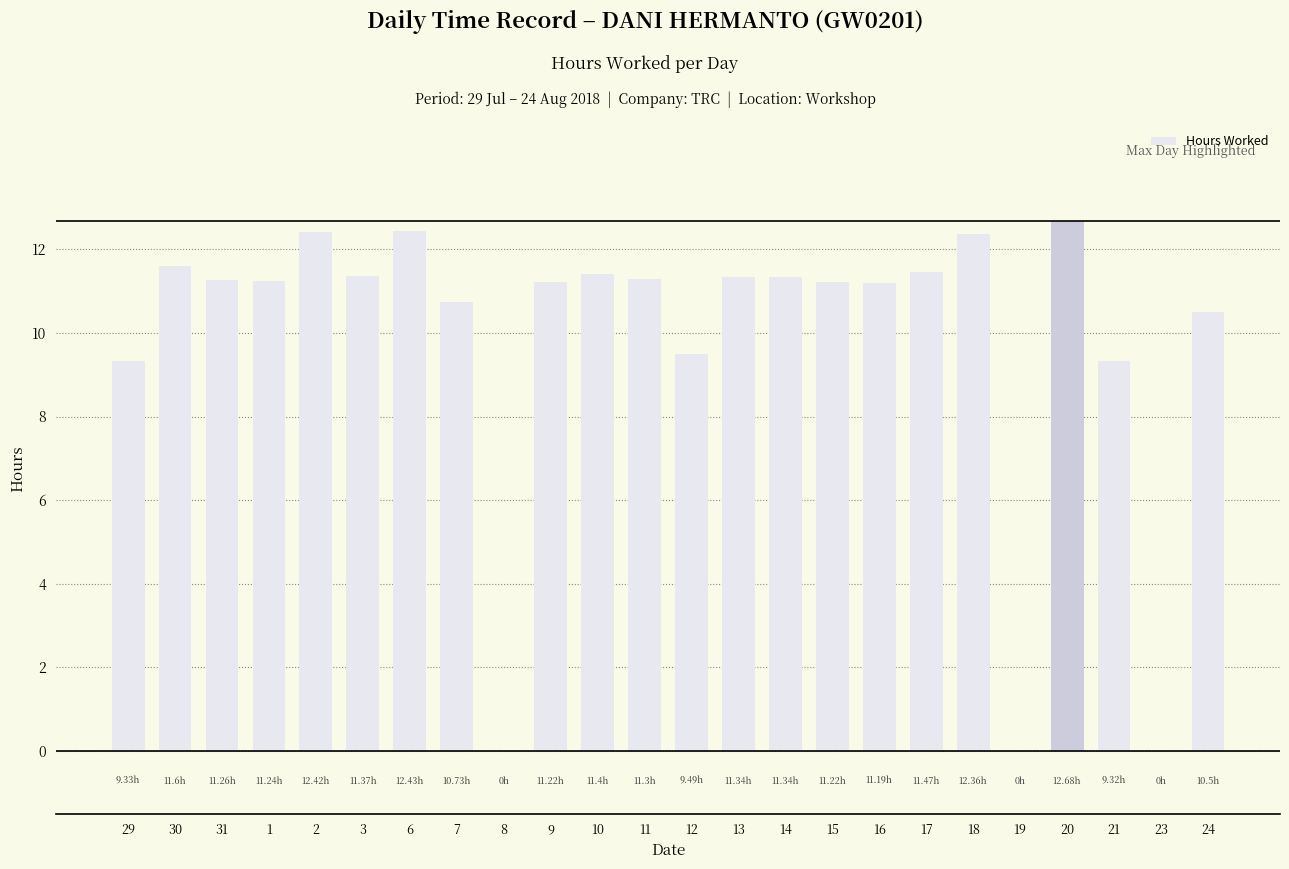

What is the change in value from 18 to 19?

-12.4